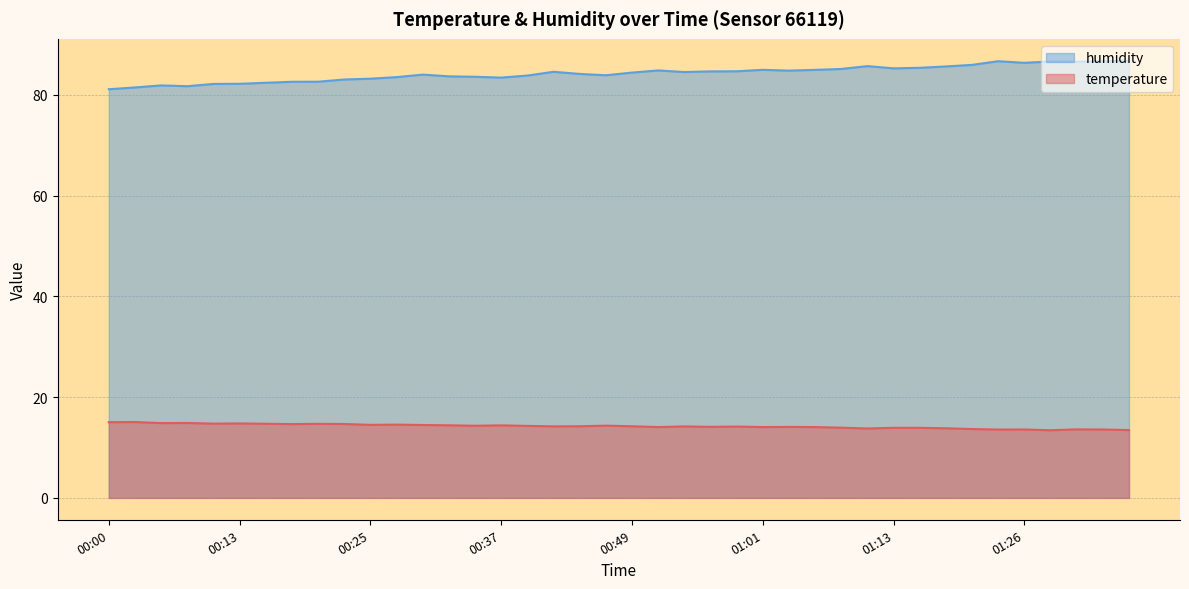

True or false: humidity has a value of 84.8 at 00:52.

True